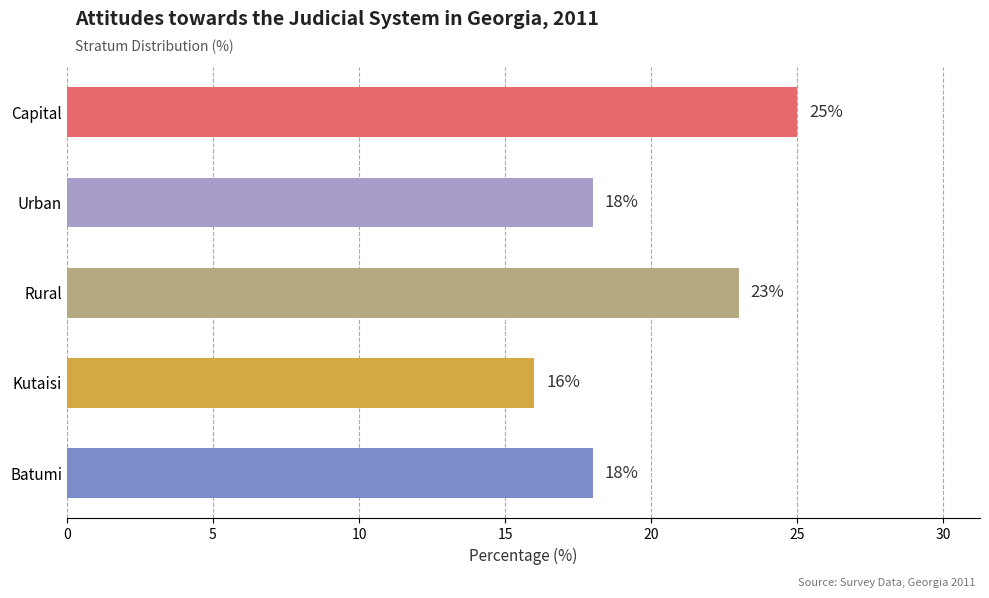

Between Batumi and Kutaisi, which is larger?

Batumi